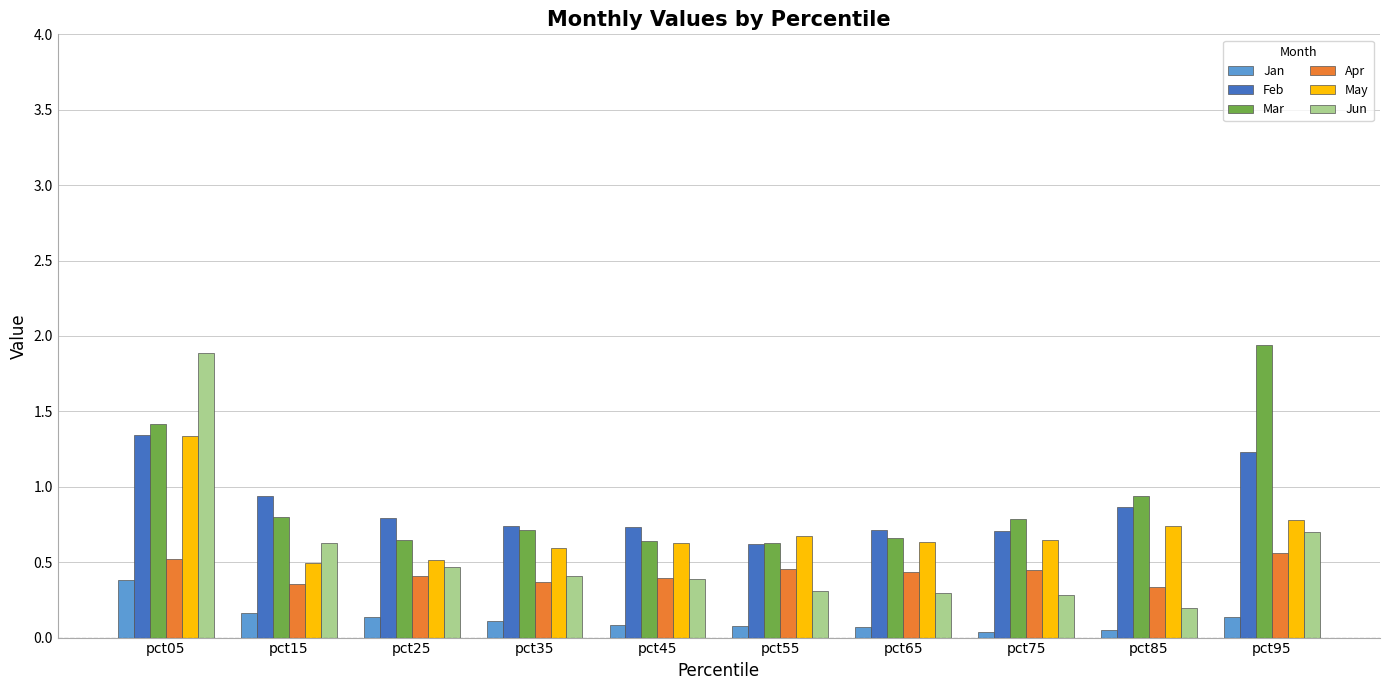

At which category is the sum across all series the highest?

pct05